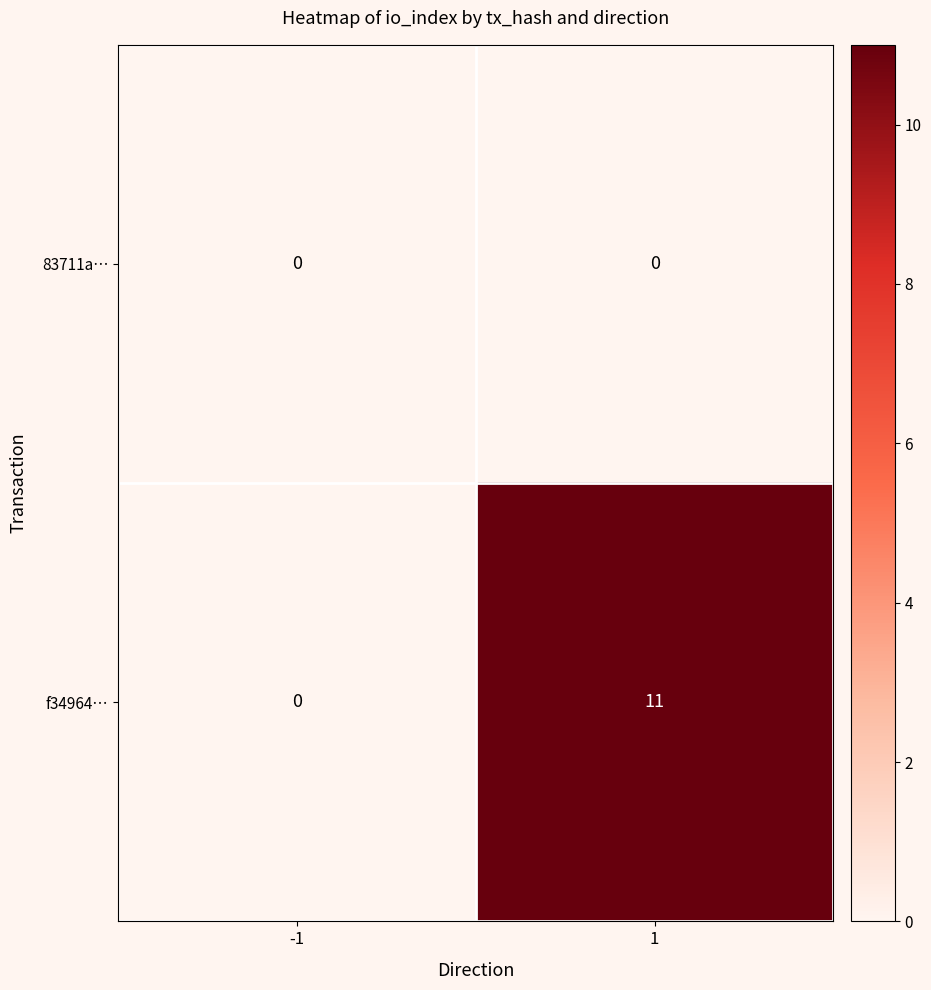

True or false: f34964… has a value of 7 at -1.

False